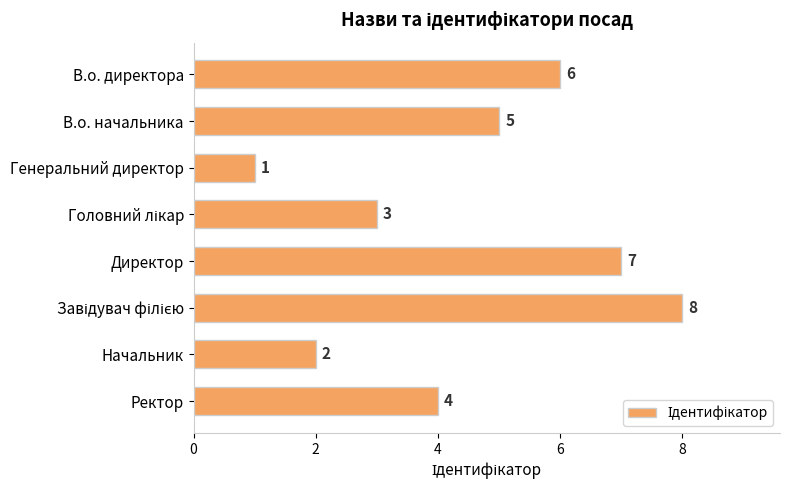

How many data points are less than 5?

4